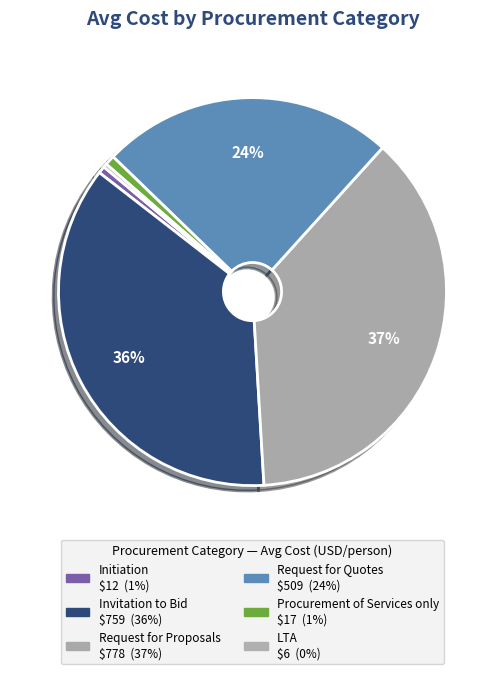

How many slices are in this pie chart?

6